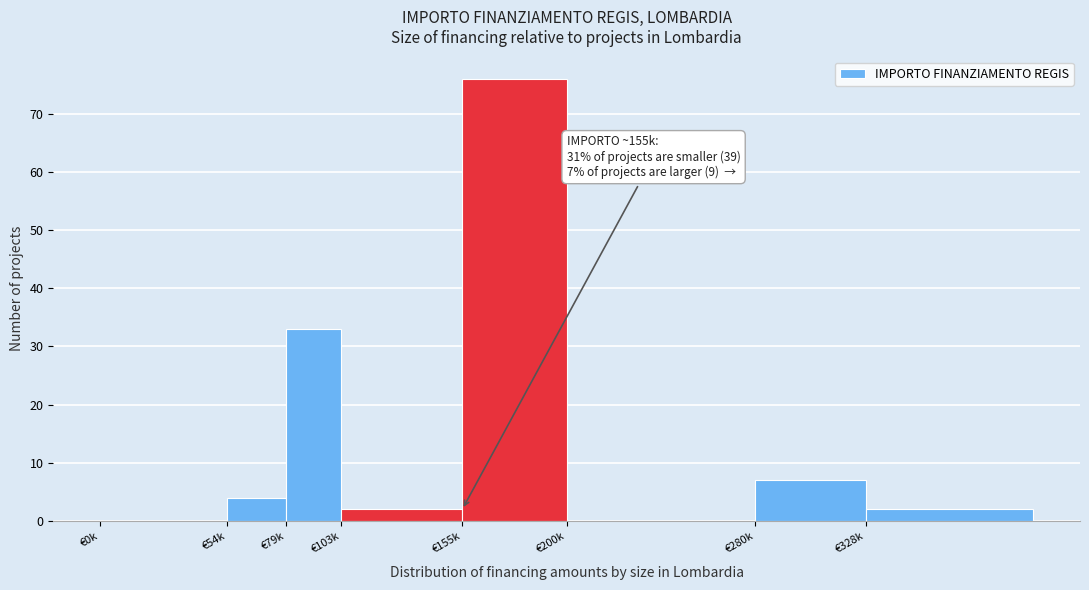

Reading right to left, transcribe all the data shown in this chart.

€328k=2	€280k=7	€200k=0	€155k=76	€103k=2	€79k=33	€54k=4	€0k=0